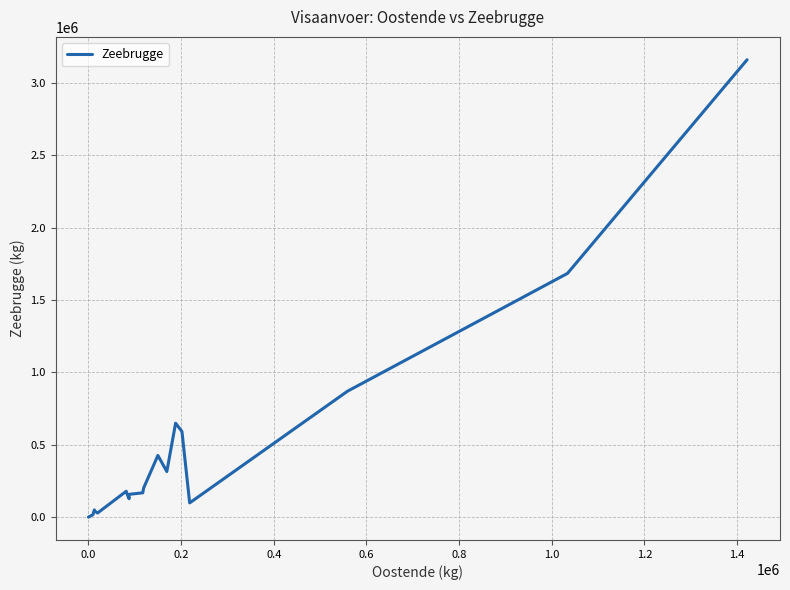

What is the maximum value shown in the chart?

3160286